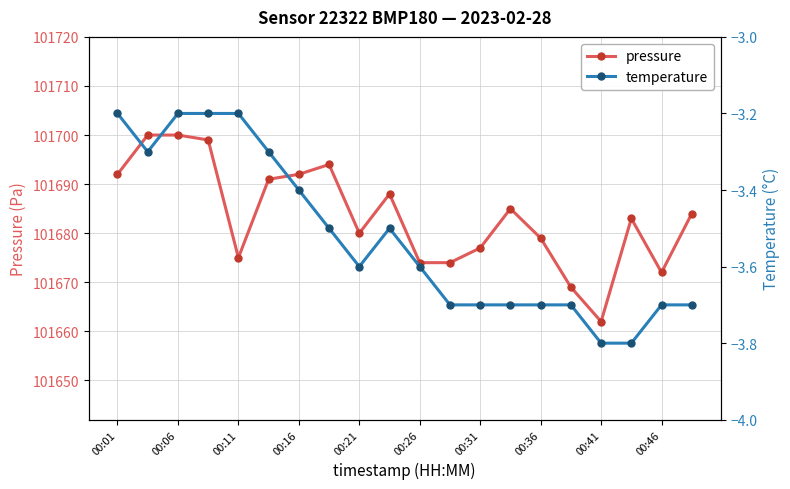

In pressure, how many points are lower than both neighbors (excluding endpoints)?

4